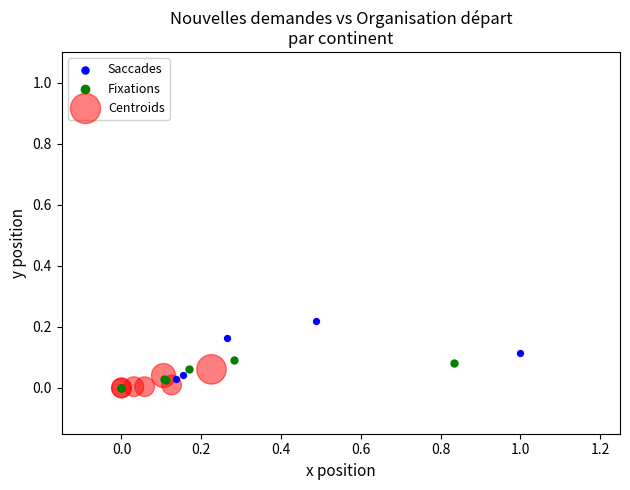

What are all the series names shown in the legend?

Saccades, Fixations, Centroids